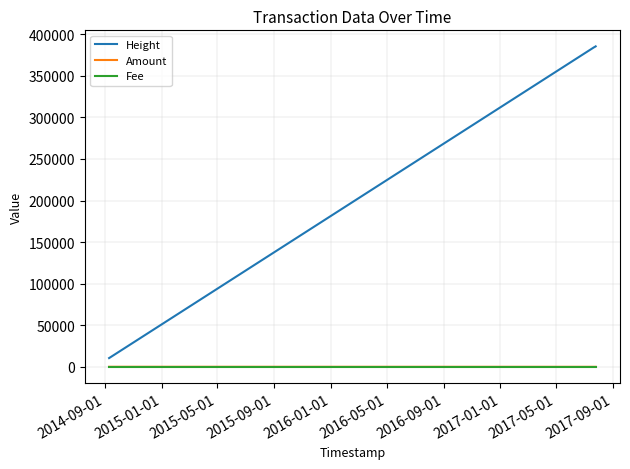

True or false: Height and Amount intersect in this chart.

False